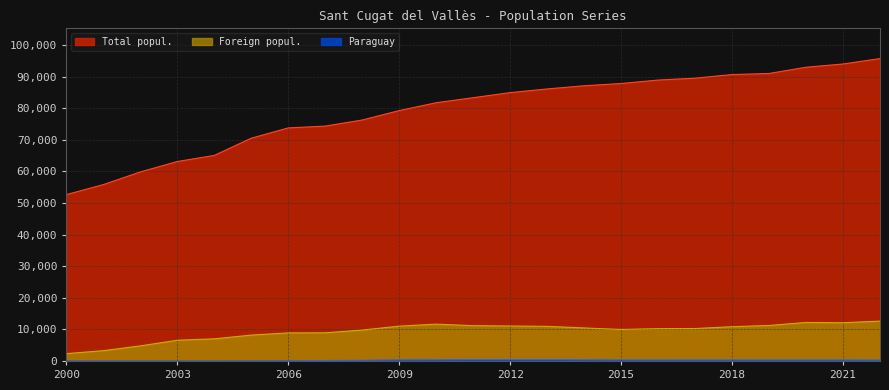

Rank the categories by Paraguay value from highest to lowest.

2012, 2013, 2011, 2010, 2014, 2009, 2018, 2015, 2017, 2020, 2016, 2019, 2021, 2022, 2008, 2007, 2006, 2005, 2004, 2003, 2002, 2001, 2000